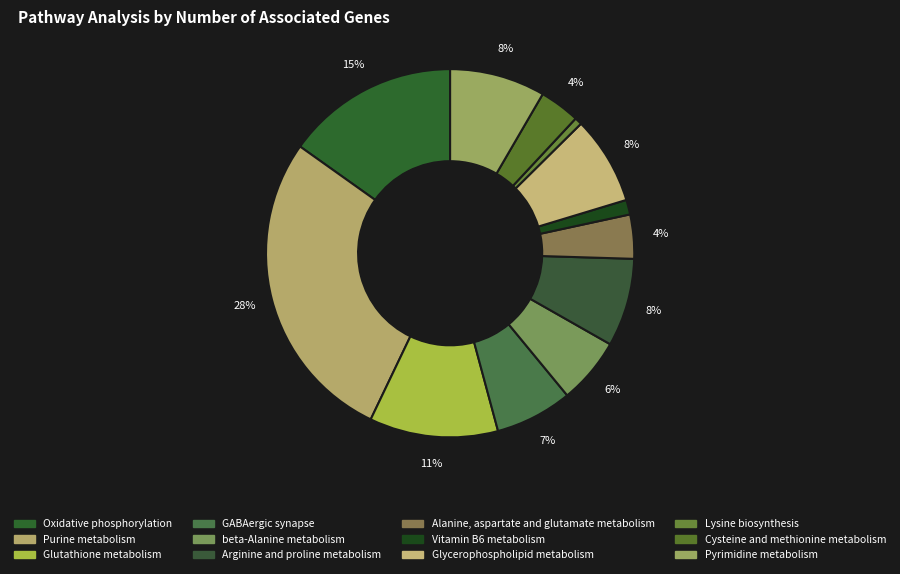

The Lysine biosynthesis slice represents 1% of the pie. True or false?

True